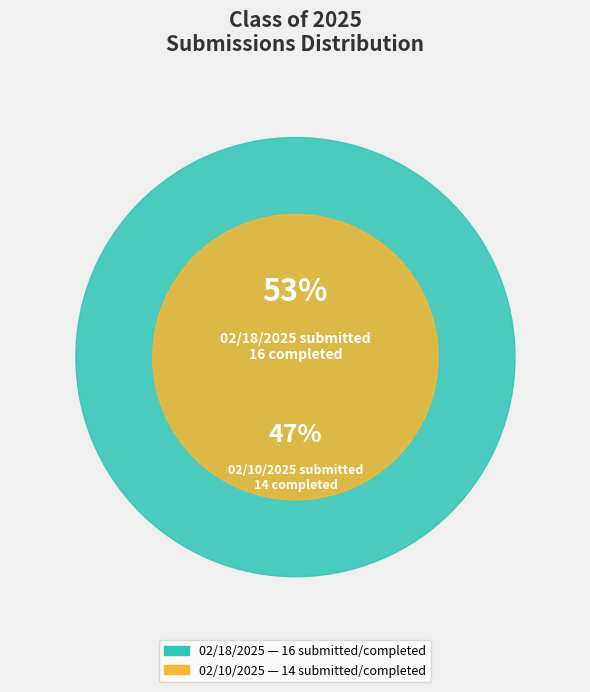

What is the largest slice in the pie chart?

02/18/2025